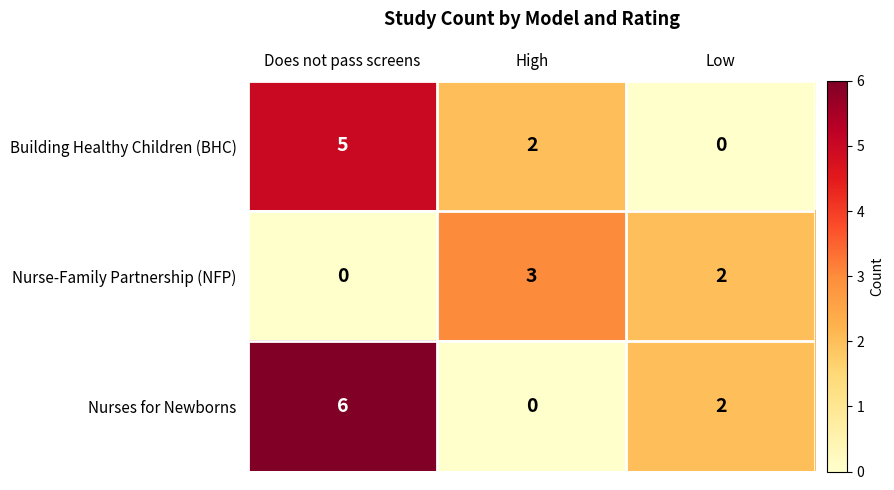

At Does not pass screens, list the series in order from largest to smallest.

Nurses for Newborns, Building Healthy Children (BHC), Nurse-Family Partnership (NFP)